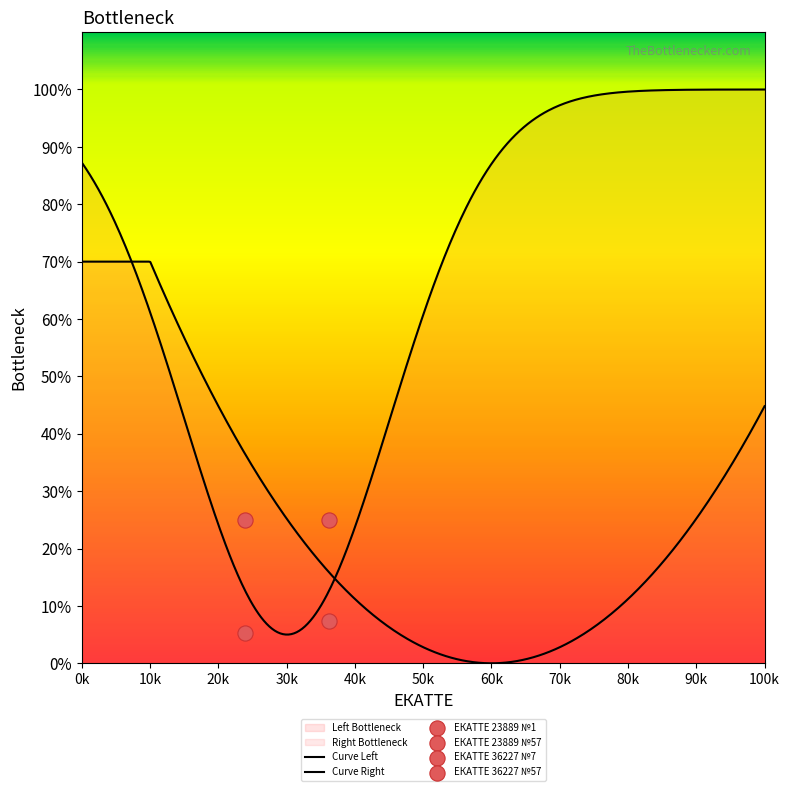

Between 23889-57 and 23889-1, which is larger?

23889-57